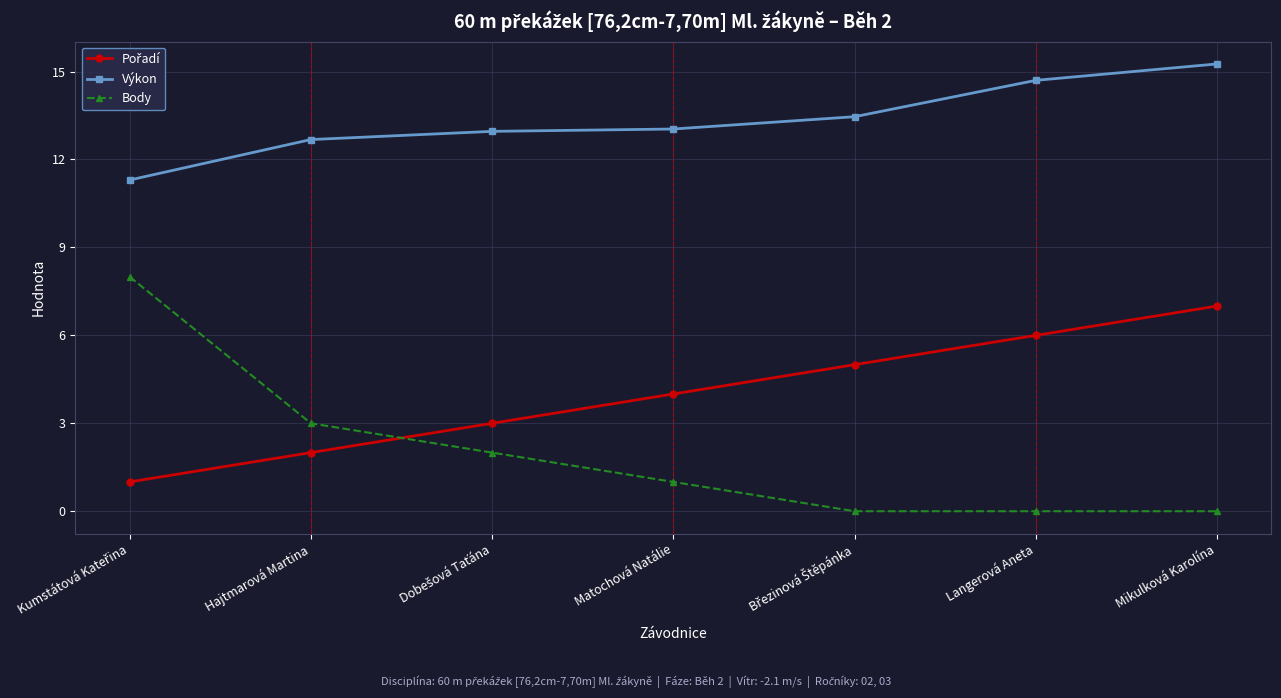

How many distinct data groups are displayed?

3